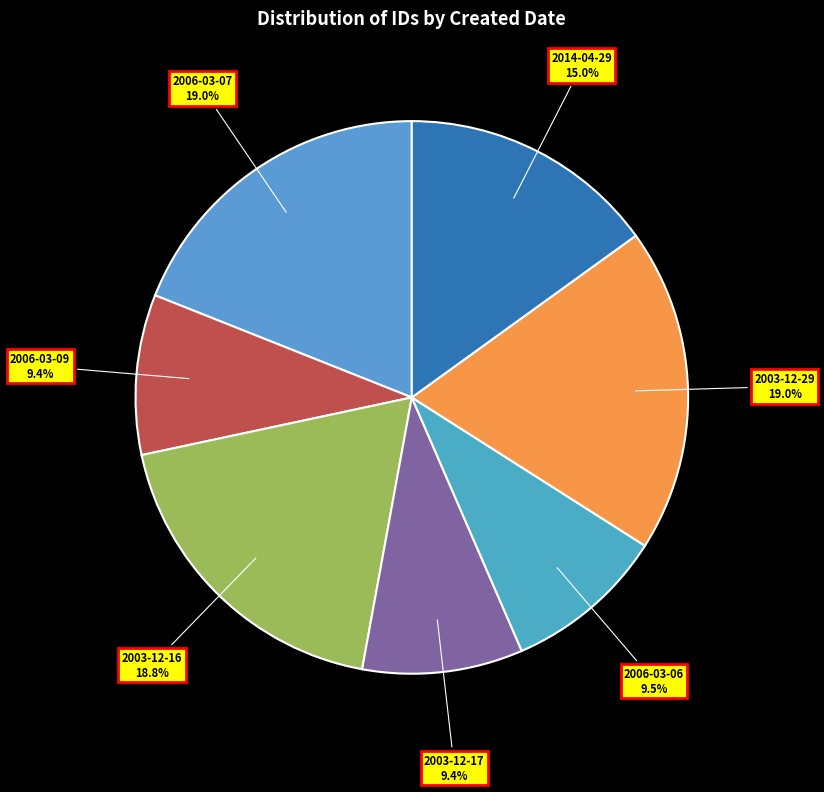

What percentage is the 2003-12-17 slice, to the nearest percent?

9%